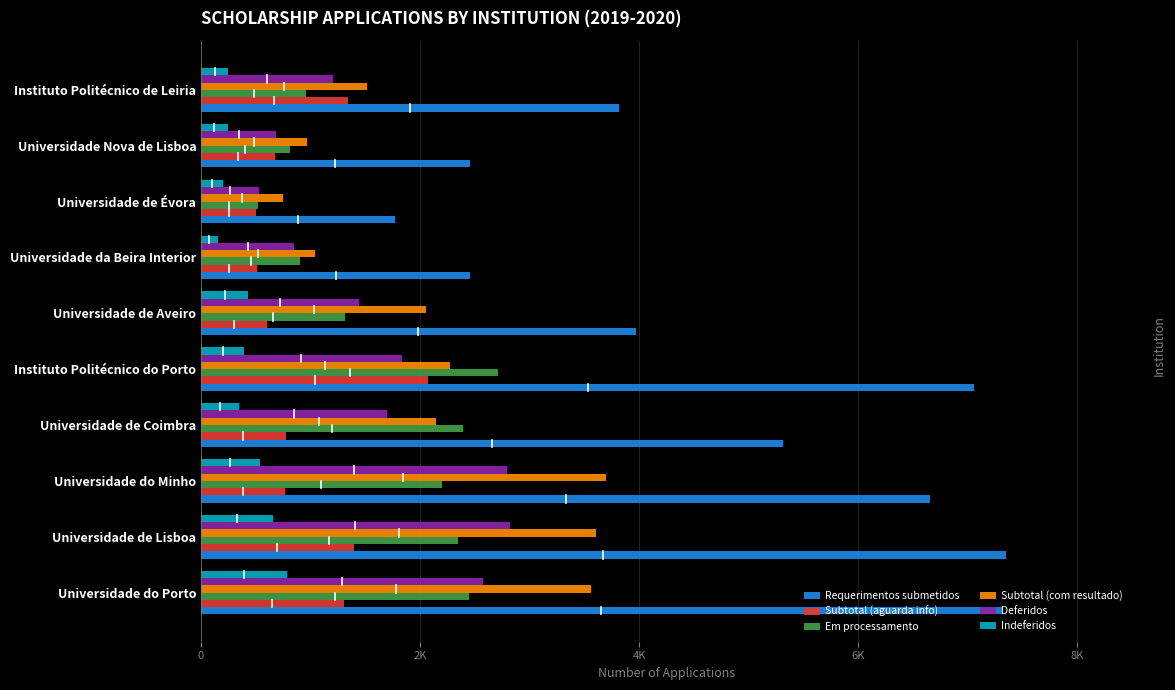

What is the sum of all Subtotal (aguarda info) values?

9946